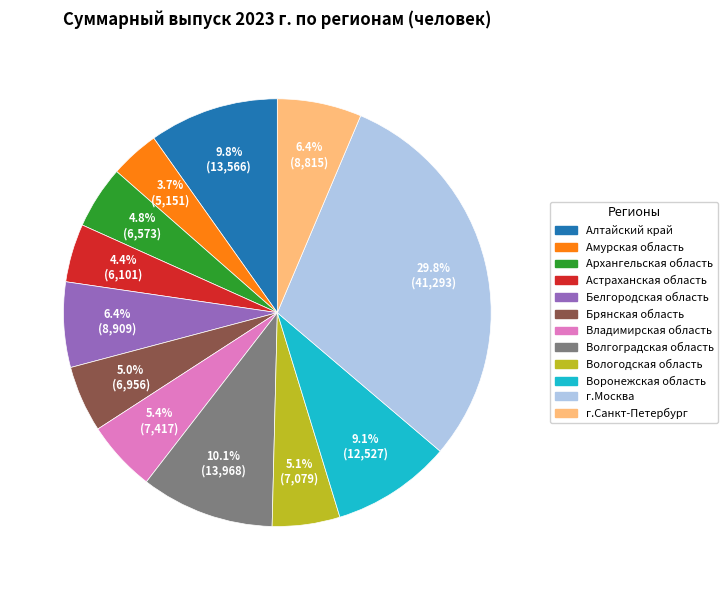

How many slices are in this pie chart?

12